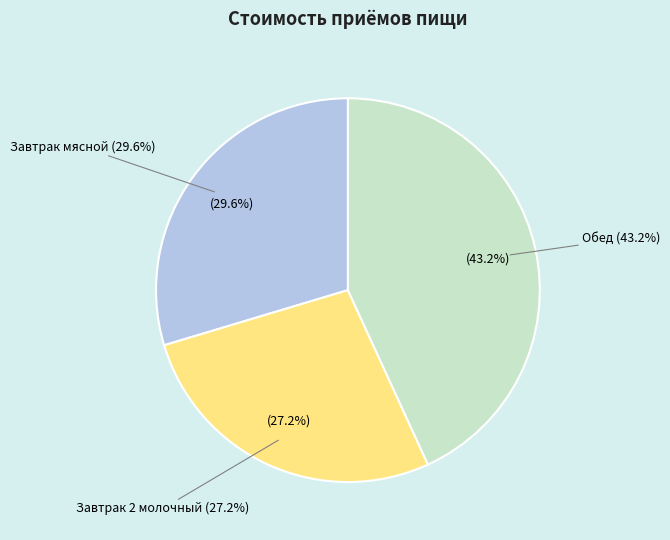

To the nearest percent, what is the difference between the Завтрак мясной and Завтрак 2 молочный slice percentages?

2%